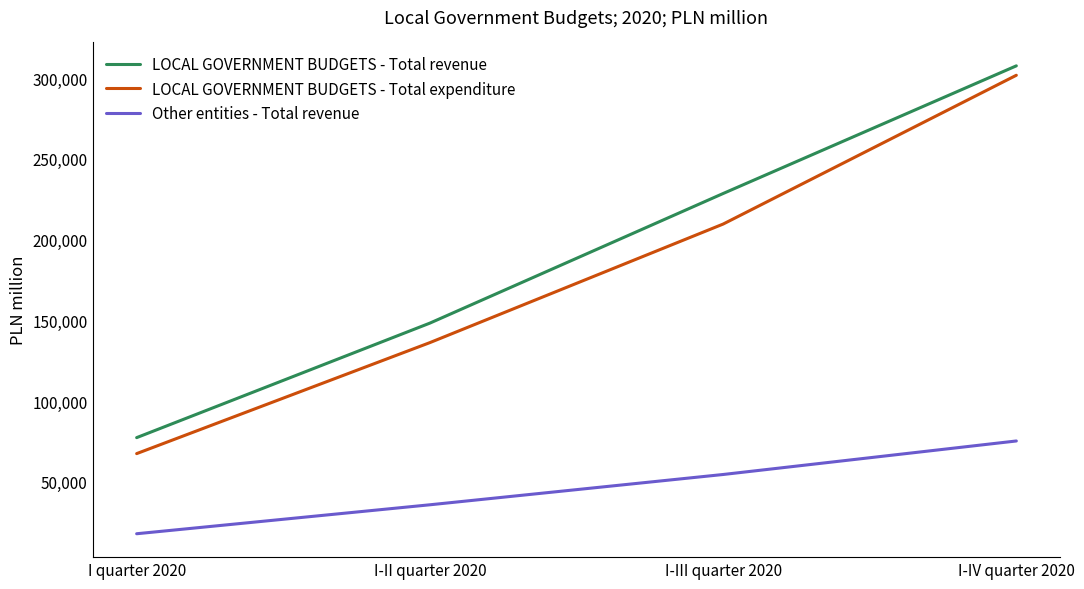

True or false: LOCAL GOVERNMENT BUDGETS - Total expenditure and Other entities - Total revenue cross at least once.

False